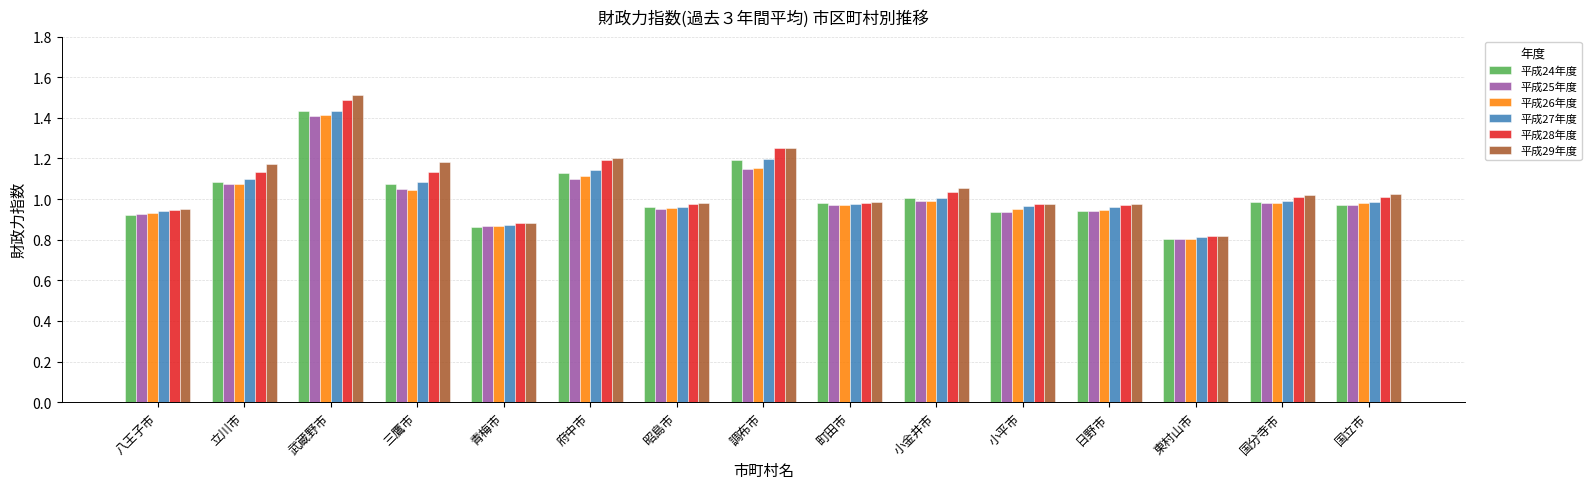

What is the label of the 10th bar from the left?

小金井市